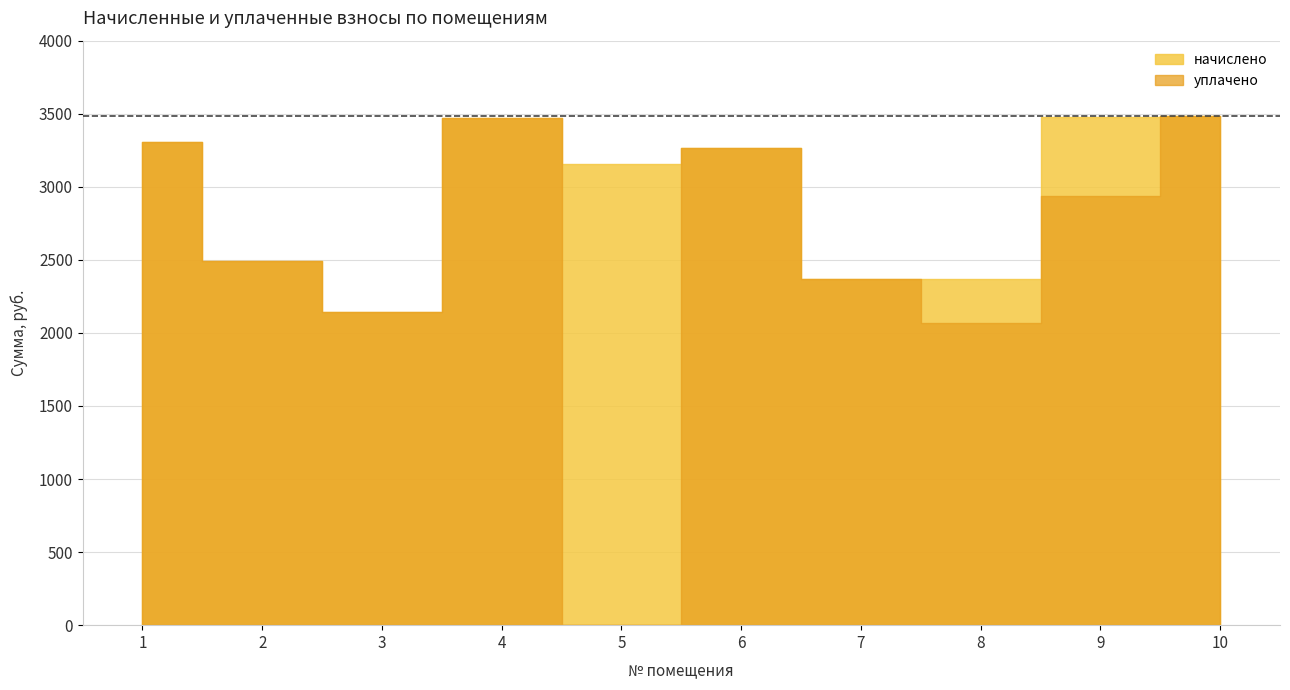

Reading right to left, what are all the values shown in this chart?

начислено: 3485.9	3477.6	2371.1	2368.1	3262.3	3154.8	3469.3	2144.5	2492.3	3303.7
уплачено: 3485.9	2940.0	2070.0	2368.1	3262.3	0.0	3469.3	2144.5	2492.3	3303.7